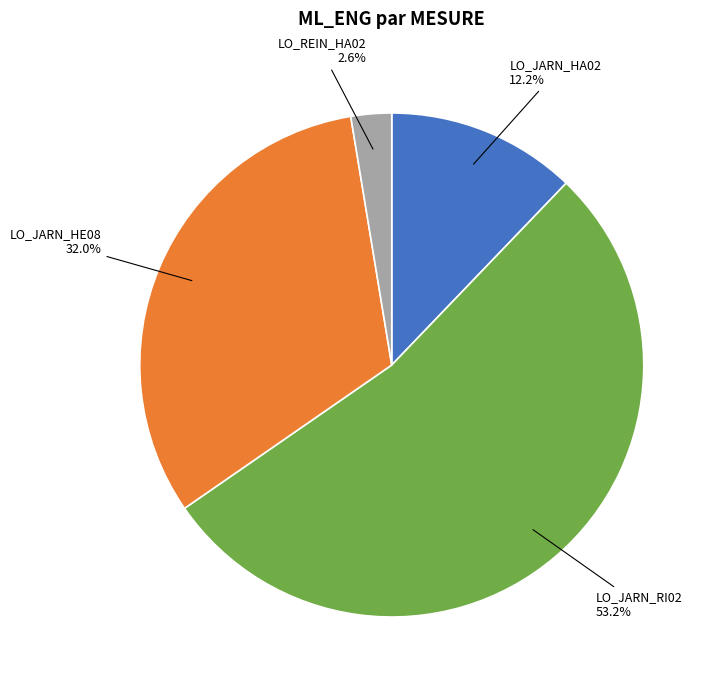

To the nearest percent, what percentage of the pie is LO_JARN_HE08?

32%